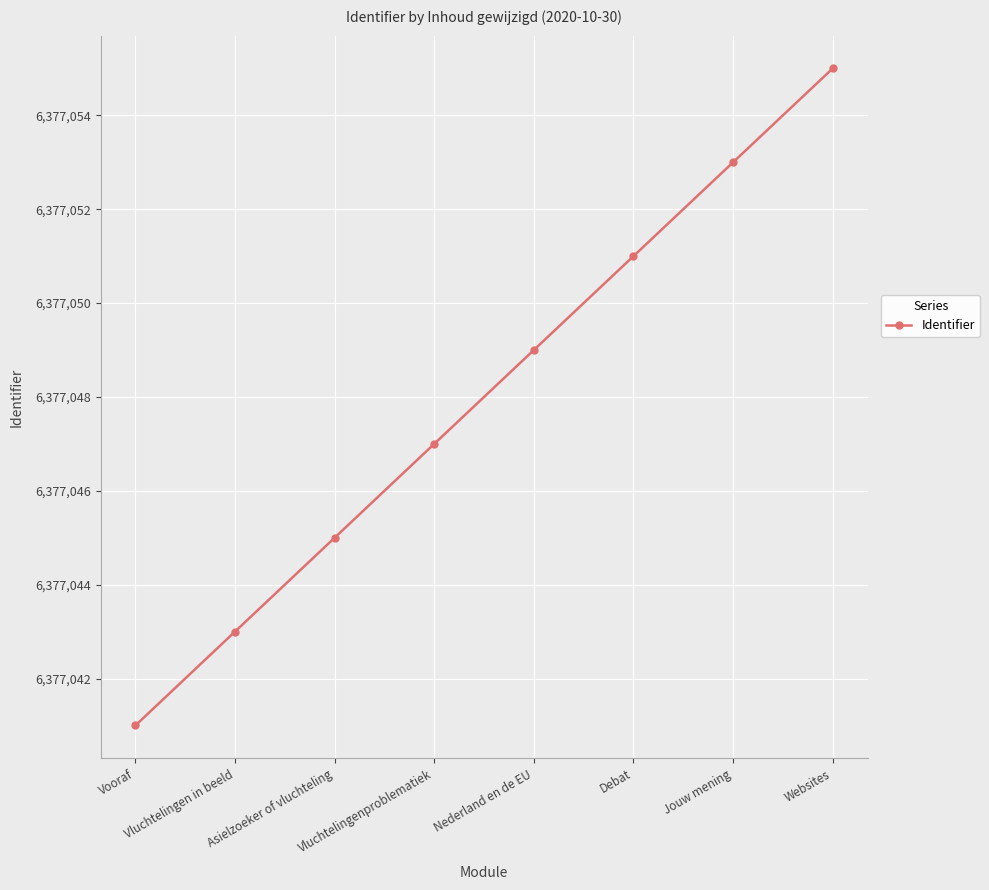

Read the value at Jouw mening.

6377053